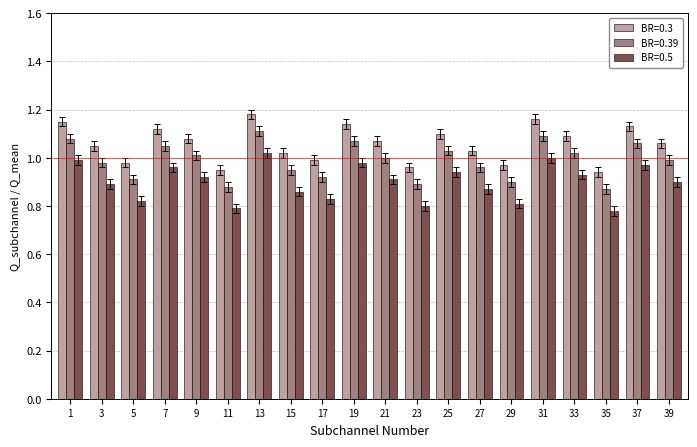

Is it true that BR=0.5 equals 1.0 at 7?

True